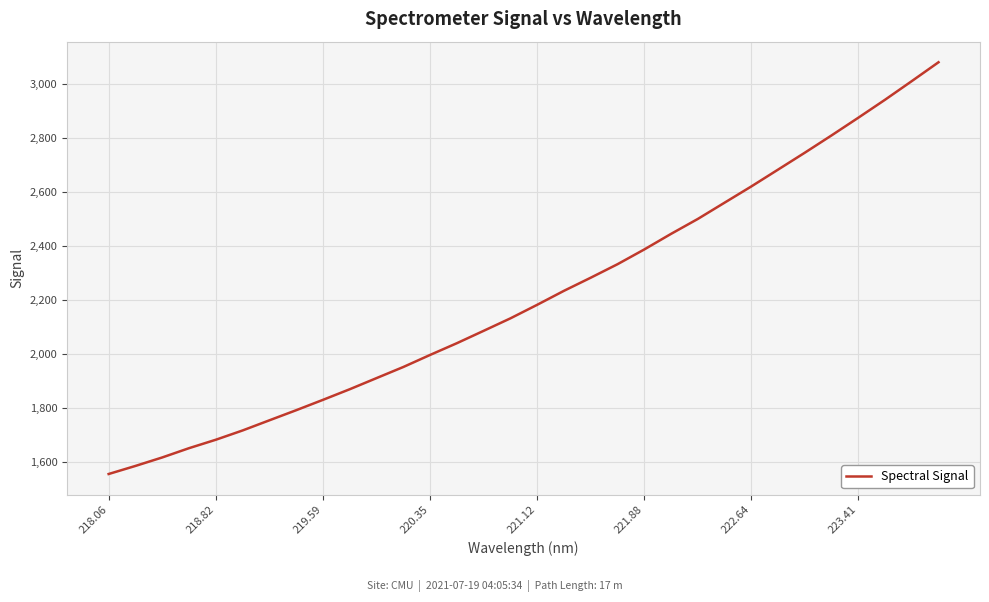

What is the maximum value shown in the chart?

3082.0